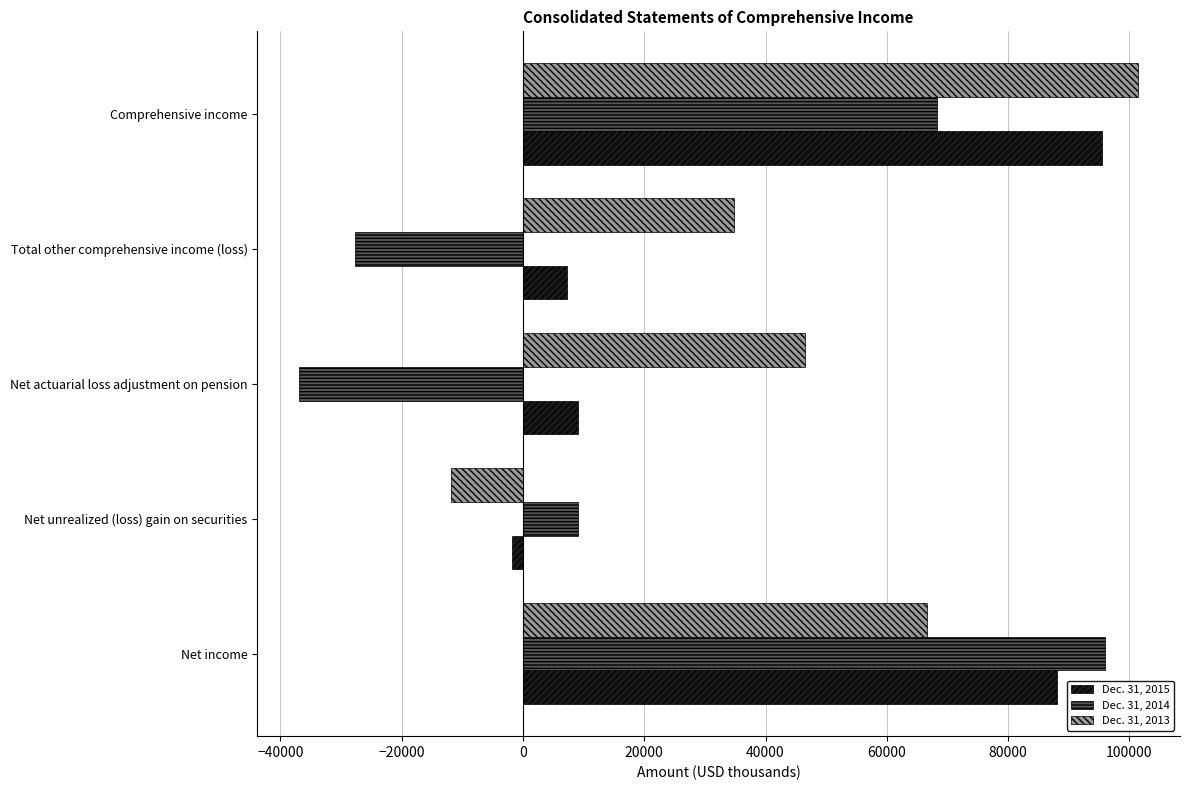

What are all the series names shown in the legend?

Dec. 31, 2015, Dec. 31, 2014, Dec. 31, 2013